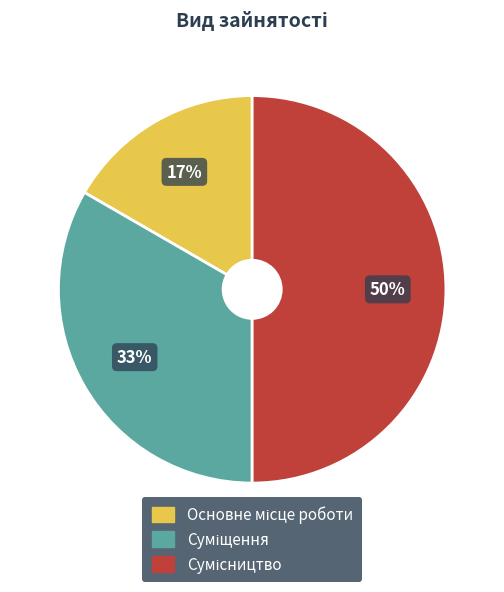

To the nearest percent, what is the average slice percentage?

33%